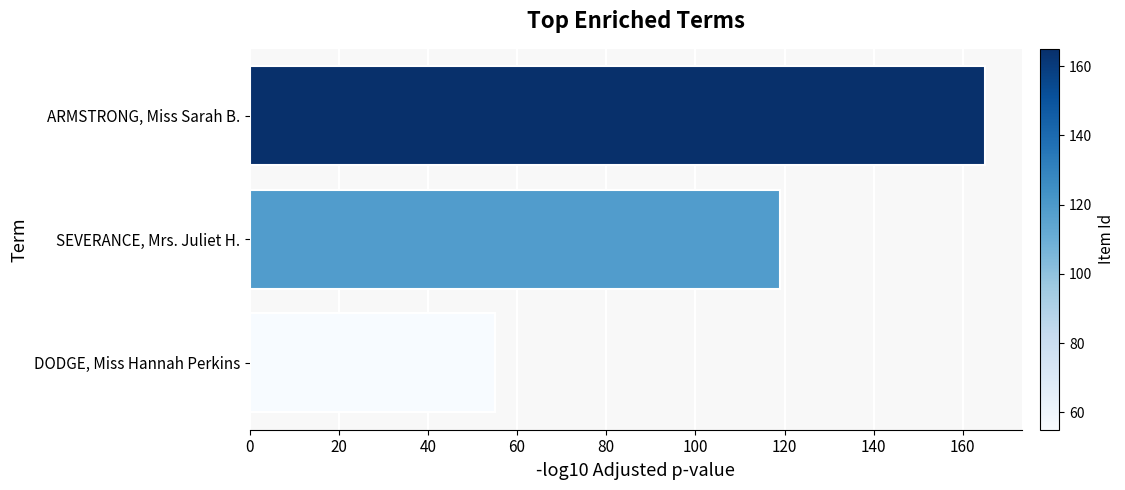

How many data points does each series have?

3